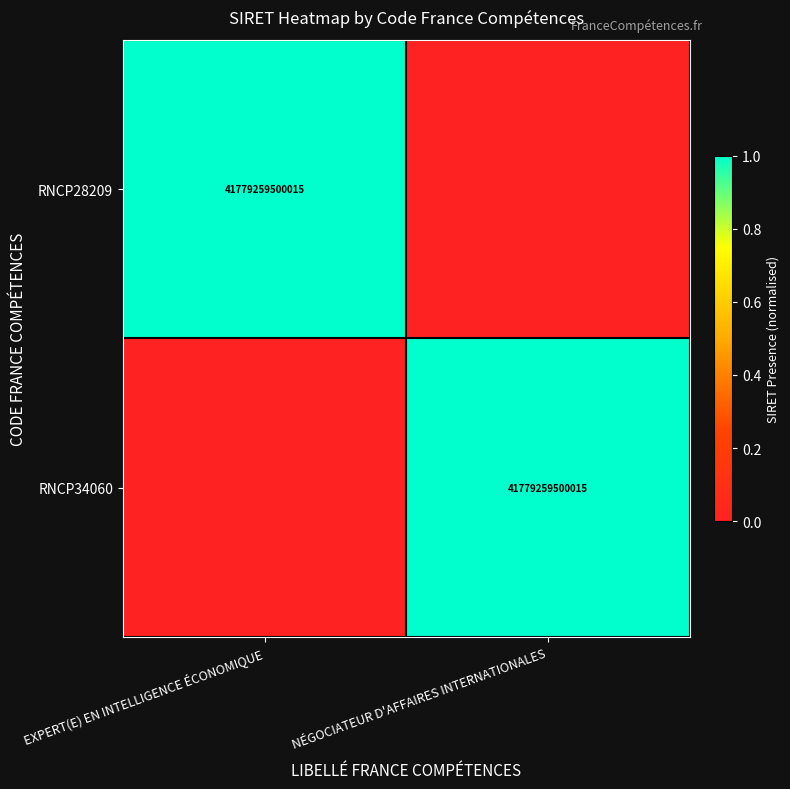

The value of RNCP34060 at NÉGOCIATEUR D'AFFAIRES INTERNATIONALES is 18305133700004. True or false?

False